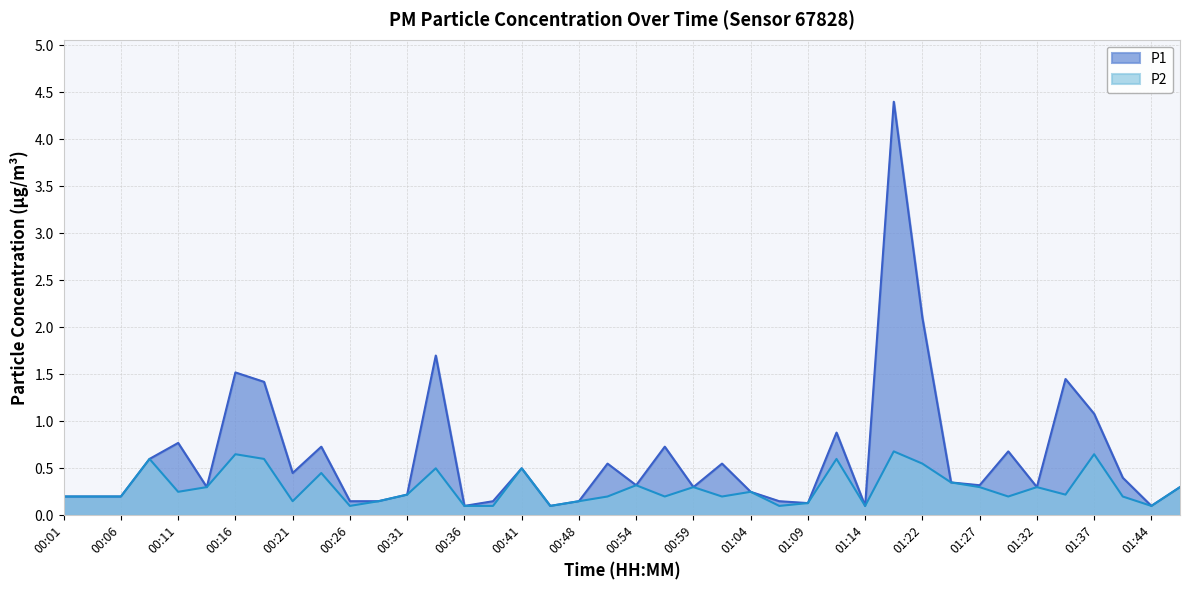

How many interior local peaks does the P2 series have?

12